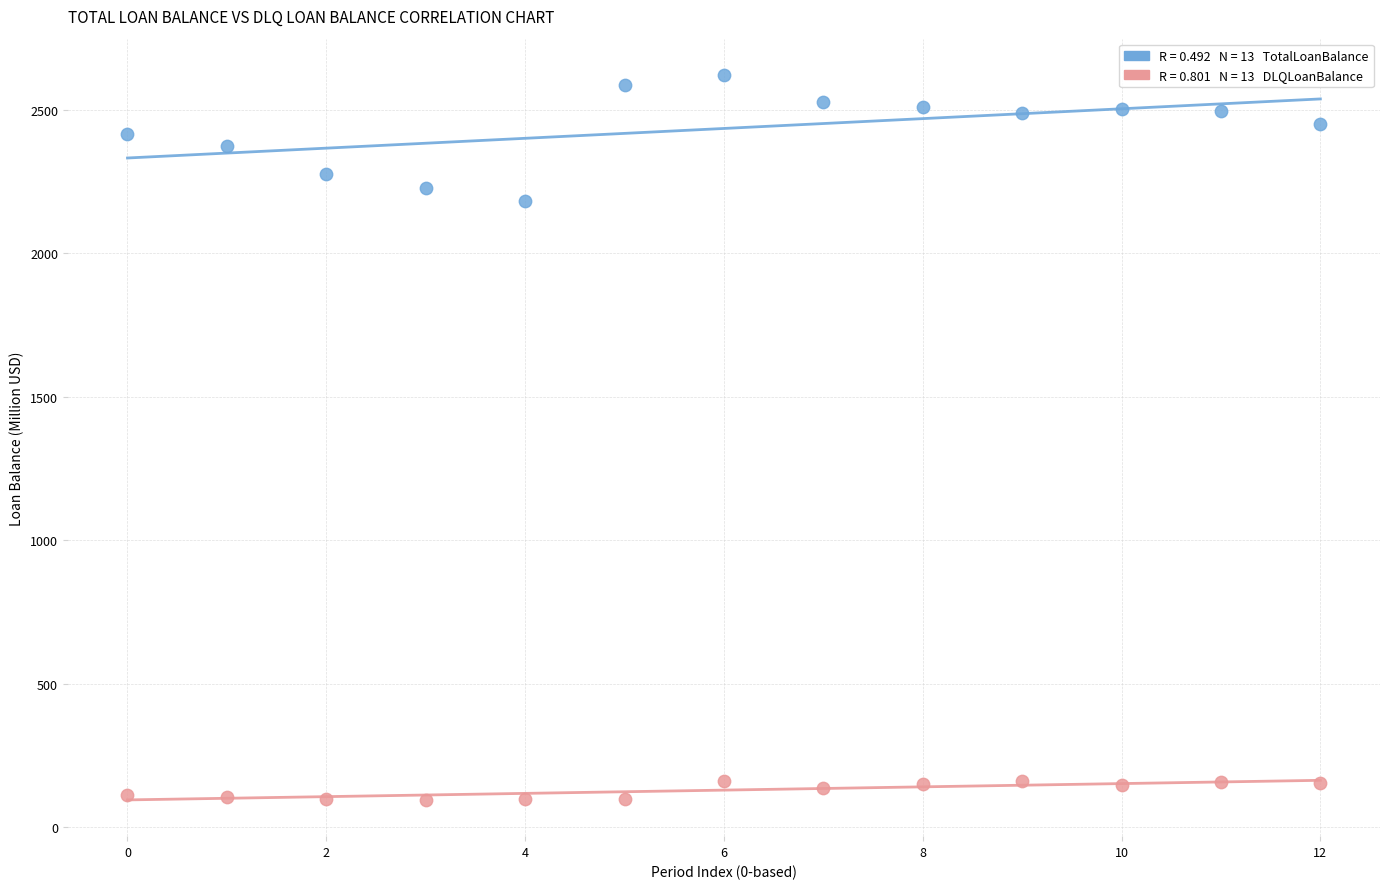

Across all data points, what is the range of Y values (max minus min)?

2526.9